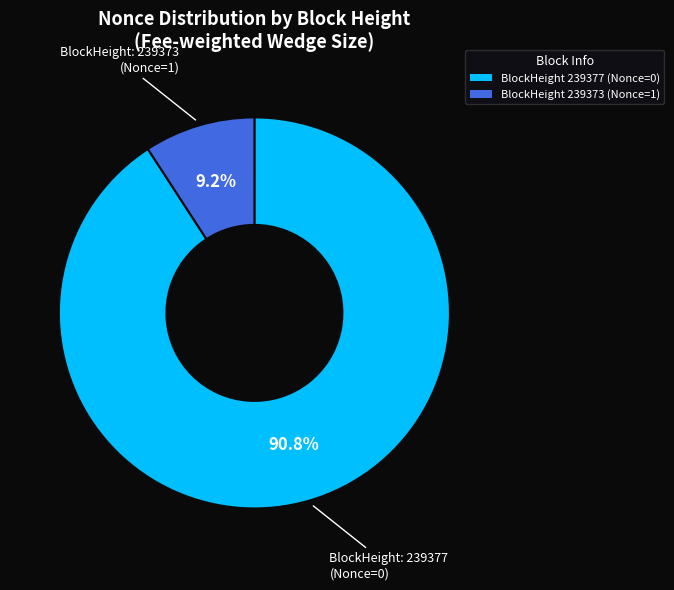

Between BlockHeight 239373 (Nonce=1) and BlockHeight 239377 (Nonce=0), which is larger?

BlockHeight 239377 (Nonce=0)